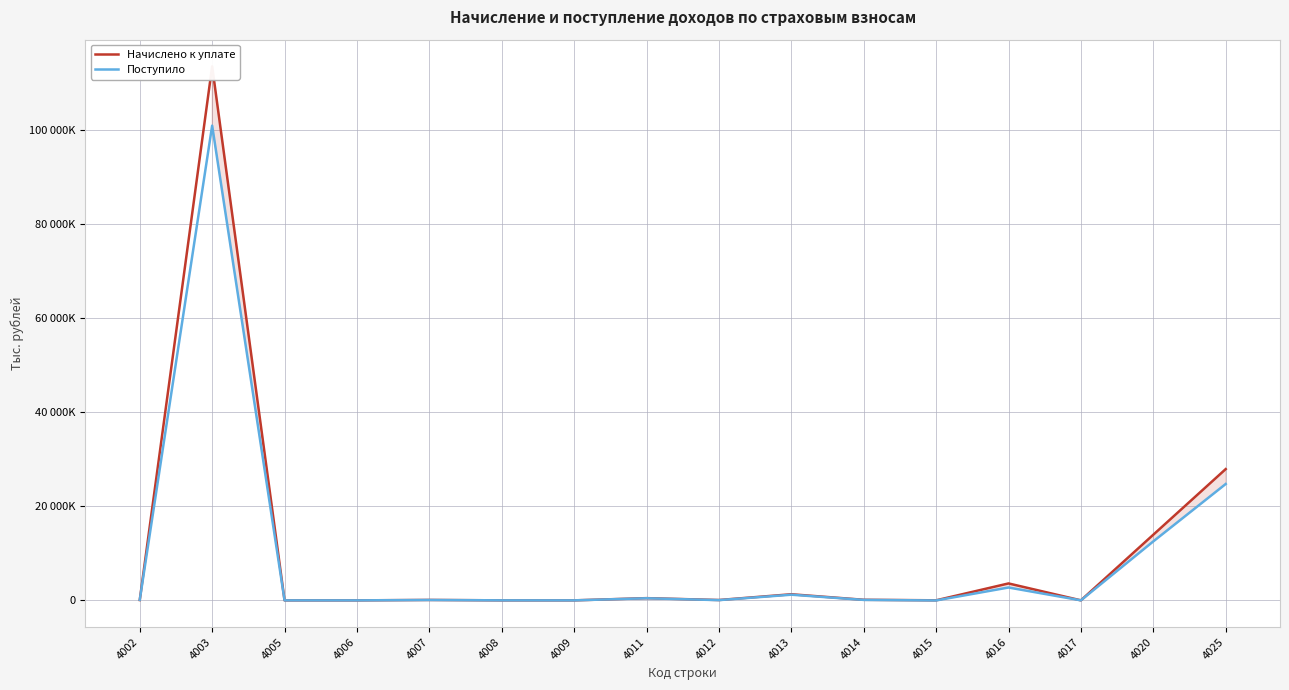

What is the total value across all series at 4005?

673